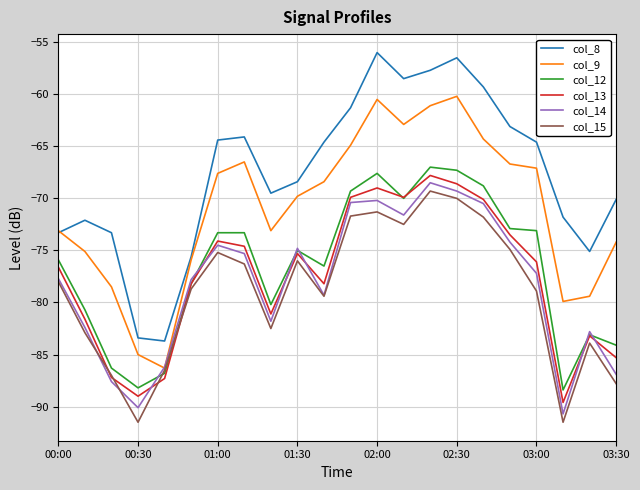

True or false: col_8 and col_12 intersect in this chart.

False